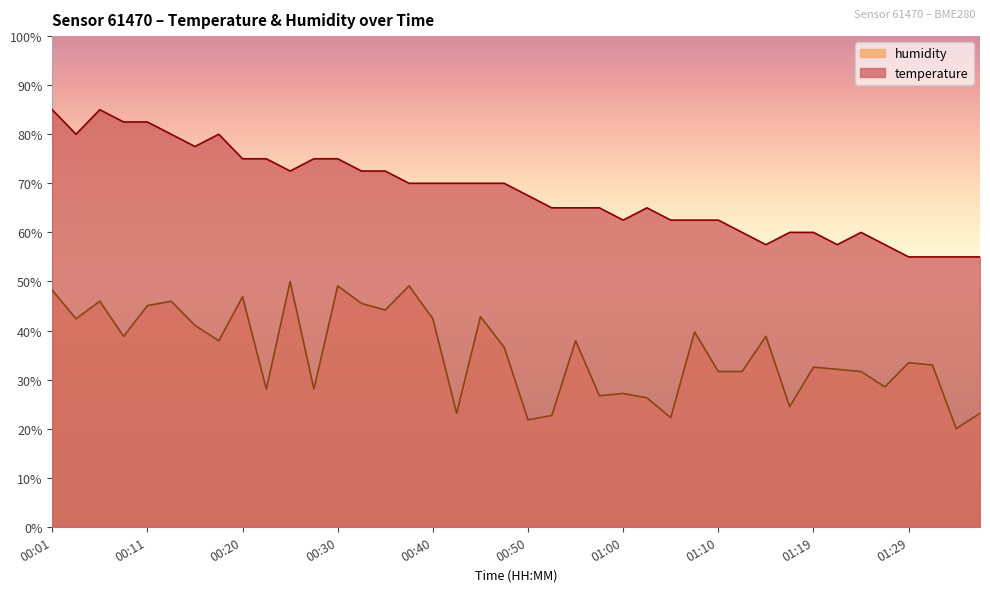

What is the label of the 34th point from the right?

00:16